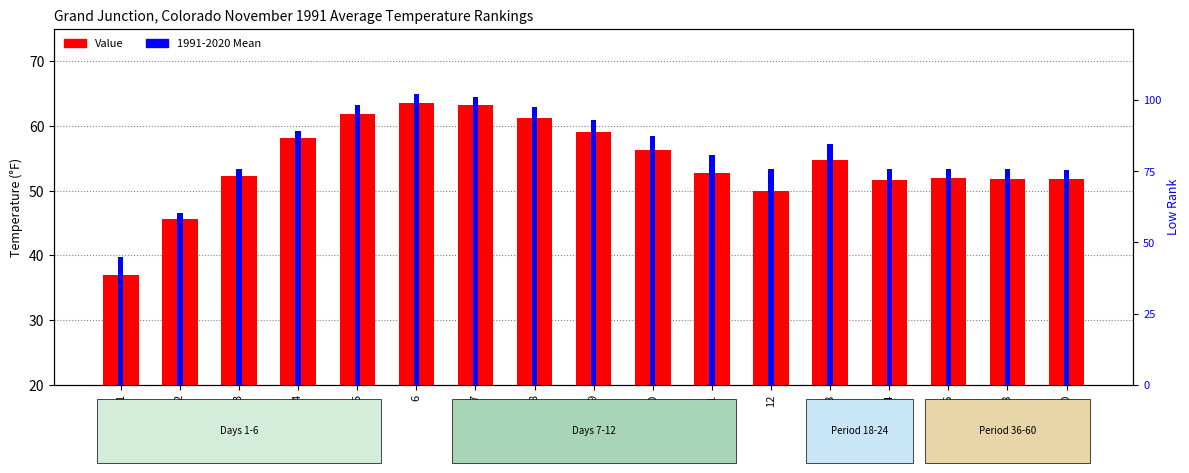

What is the value of the 1991-2020 Mean bar at the 8th from the left?

62.9